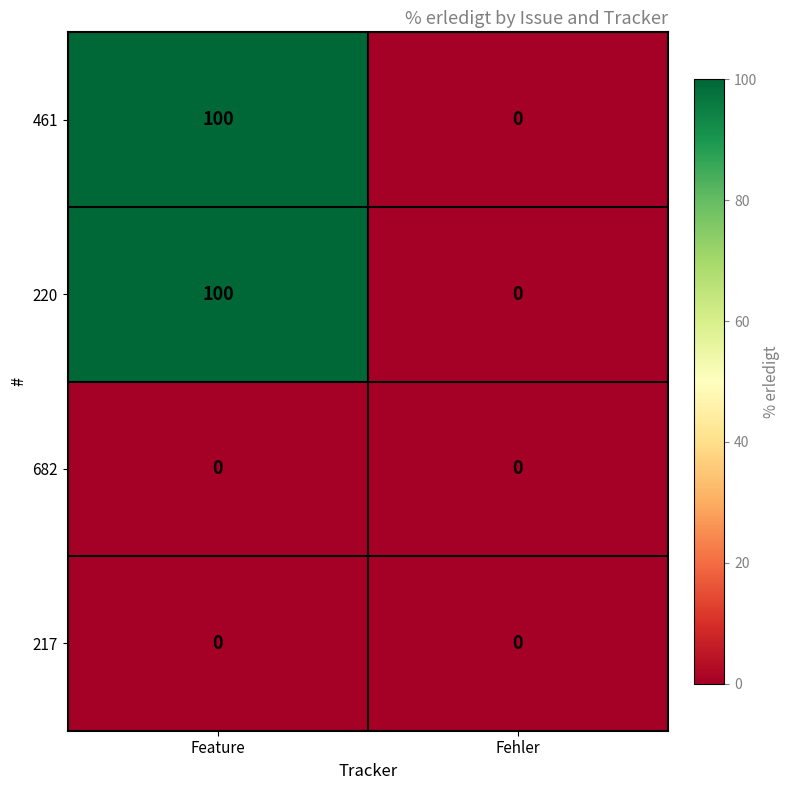

Reading left to right, what are all the values shown in this chart?

461: Feature=100	Fehler=0
220: Feature=100	Fehler=0
682: Feature=0	Fehler=0
217: Feature=0	Fehler=0